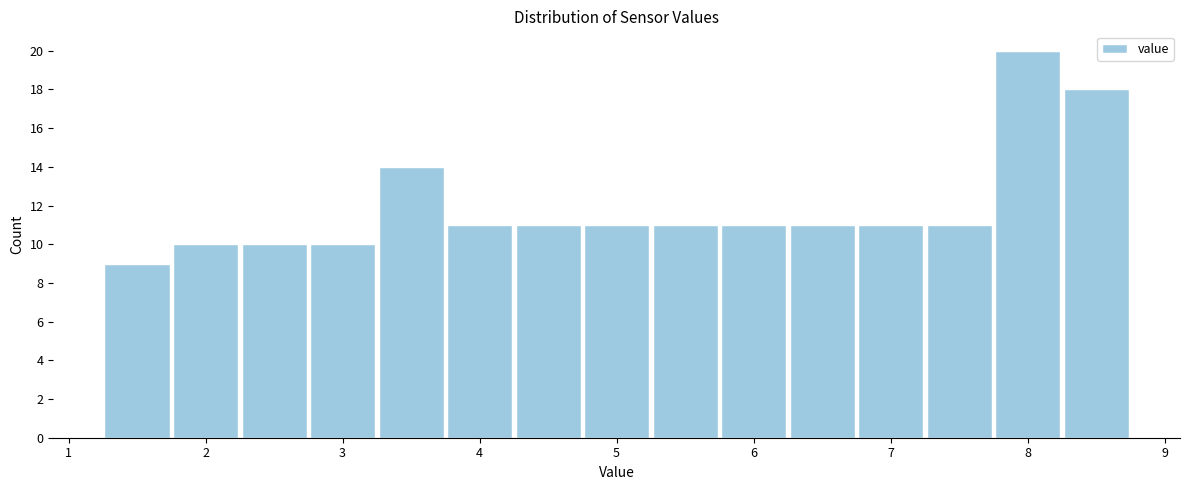

Which range on the x-axis has the tallest bar?

7.75 to 8.25